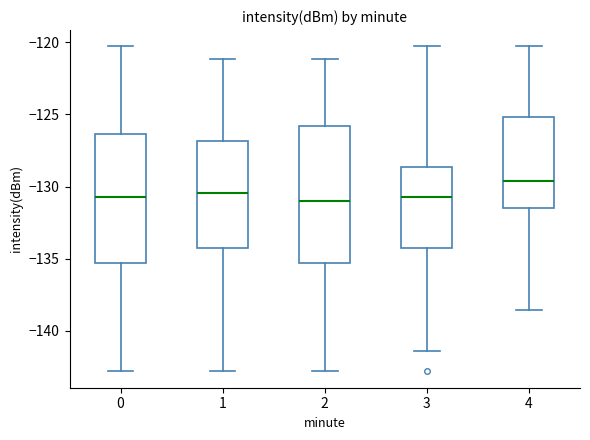

Reading left to right, read every box against the y-axis: the position of its median line, the range the box covers, and the ends of its whiskers. The values are not printed on the chart, so give them approximately, as read against the axis.

0: median -130.5, box -135.5 to -126.5, whiskers -143.0 to -120.5
1: median -130.5, box -134.0 to -127.0, whiskers -143.0 to -121.0
2: median -131.0, box -135.5 to -126.0, whiskers -143.0 to -121.0
3: median -130.5, box -134.0 to -128.5, whiskers -141.5 to -120.5
4: median -129.5, box -131.5 to -125.0, whiskers -138.5 to -120.5